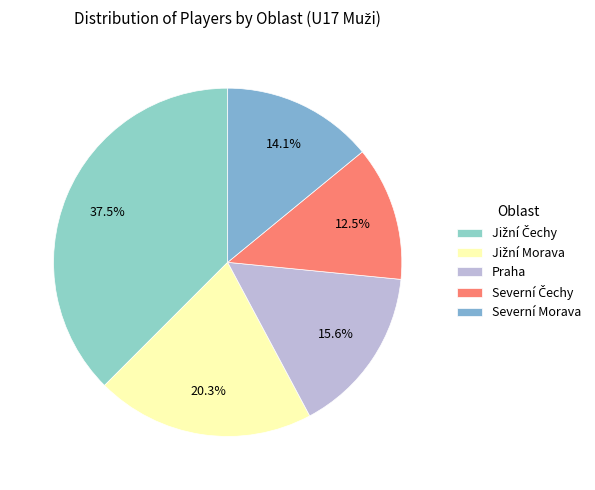

To the nearest percent, what percentage of the pie is Severní Čechy?

12%